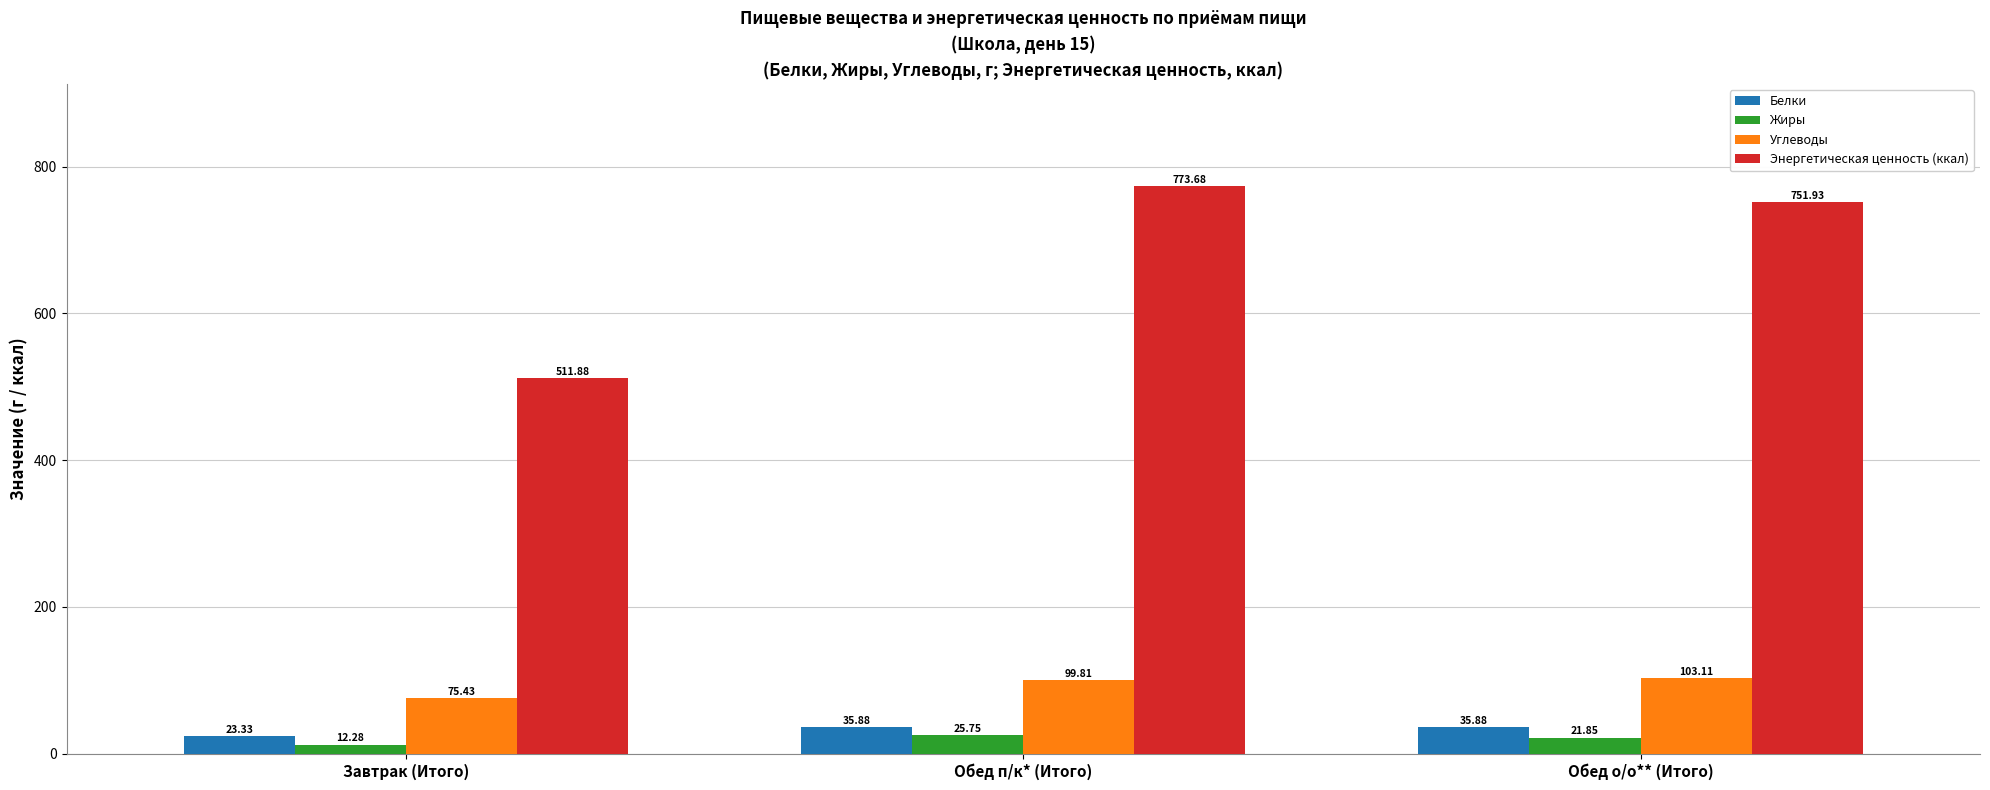

At which category does the chart reach its minimum across all series?

Завтрак (Итого)